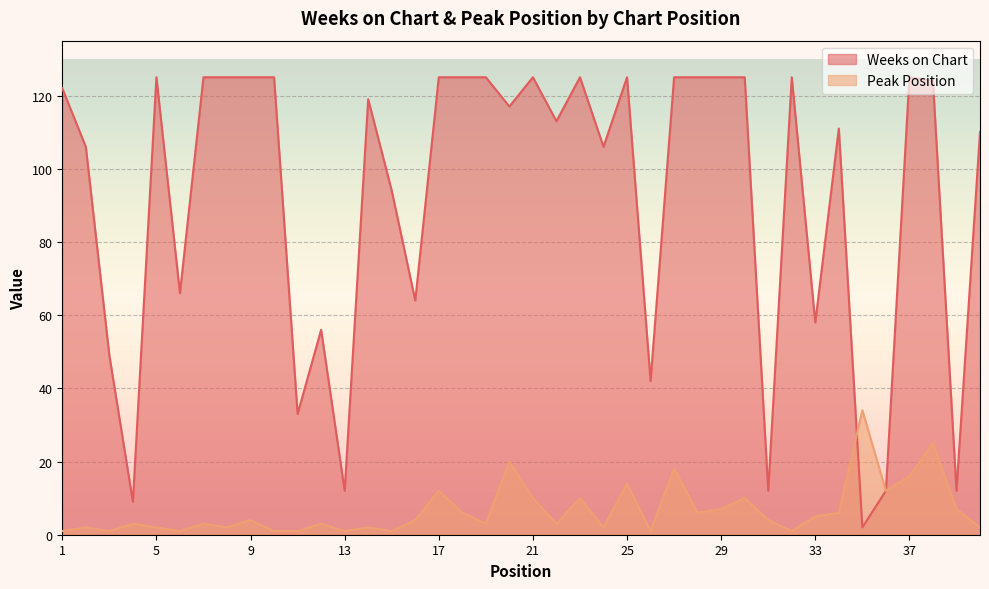

Between which two adjacent categories do Weeks on Chart and Peak Position first intersect?

34 and 35